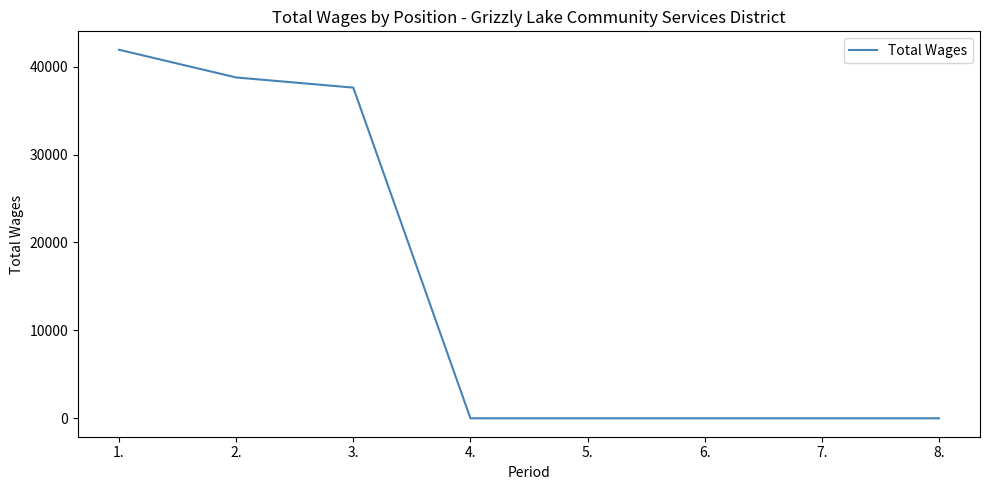

What is the average value?

14786